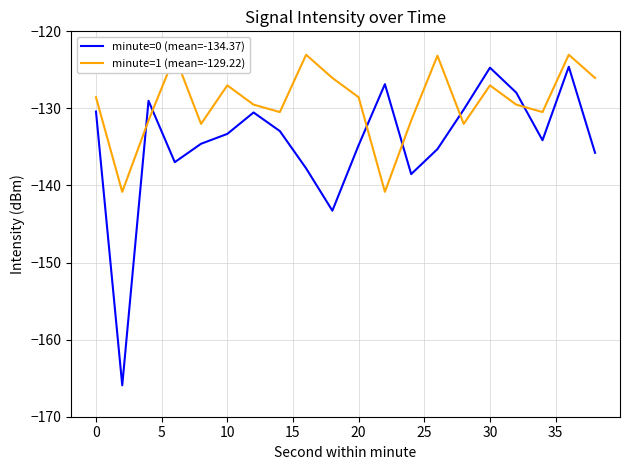

Which series has the largest total across all categories?

minute=1 (mean=-129.22)